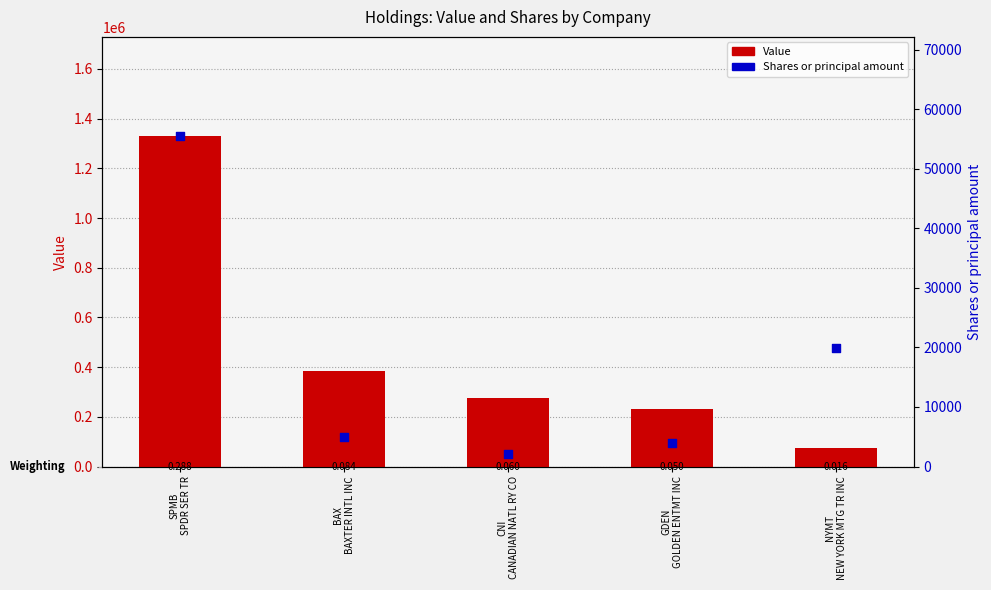

Is the value of Value at CNI
CANADIAN NATL RY CO greater than the value of Shares or principal amount at GDEN
GOLDEN ENTMT INC?

Yes